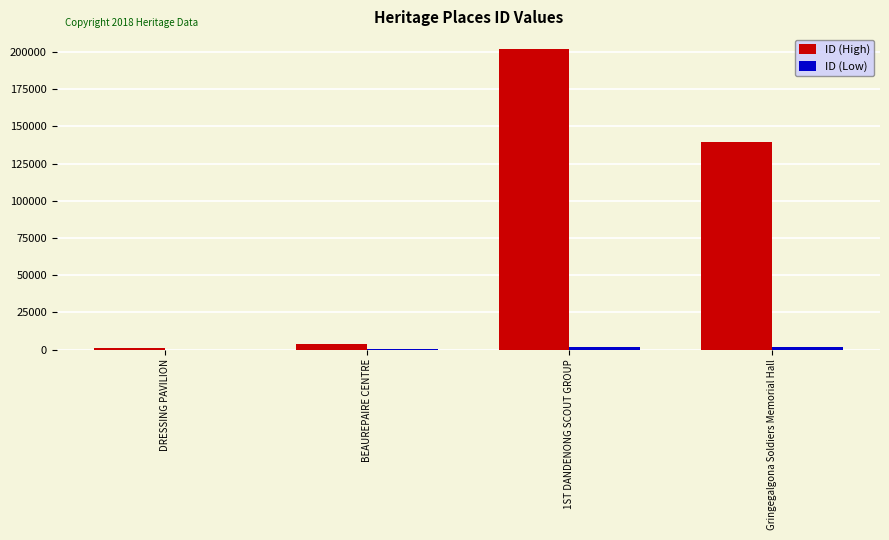

At which category is the sum across all series the highest?

1ST DANDENONG SCOUT GROUP